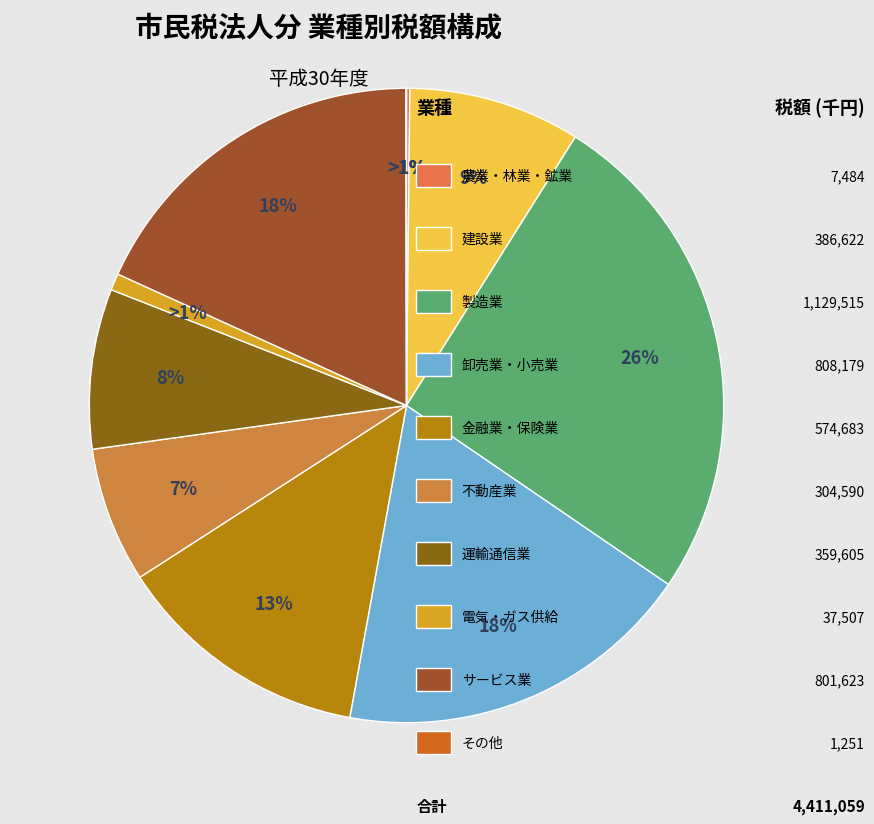

The その他 slice represents 12% of the pie. True or false?

False